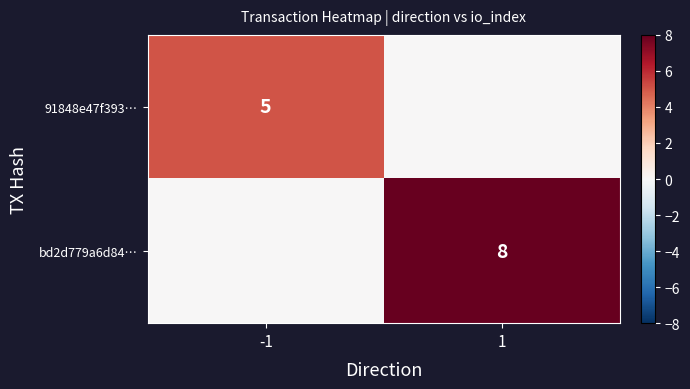

What is the spread (max minus min) of values at -1?

5